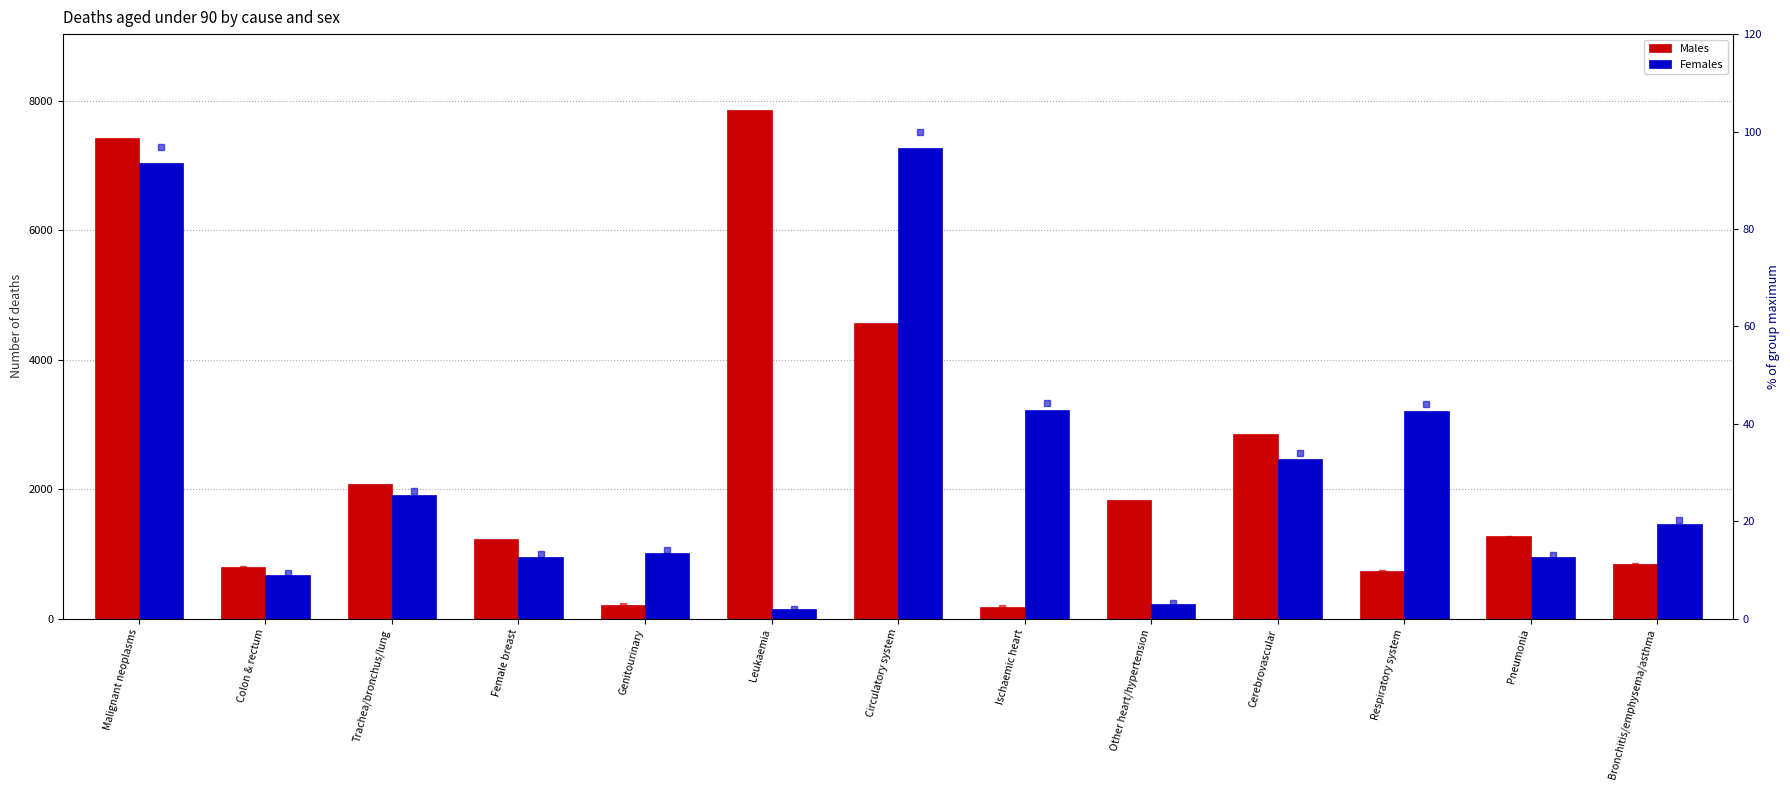

List the labels in order of Females value, smallest first.

Leukaemia, Other heart/hypertension, Colon & rectum, Pneumonia, Female breast, Genitourinary, Bronchitis/emphysema/asthma, Trachea/bronchus/lung, Cerebrovascular, Respiratory system, Ischaemic heart, Malignant neoplasms, Circulatory system